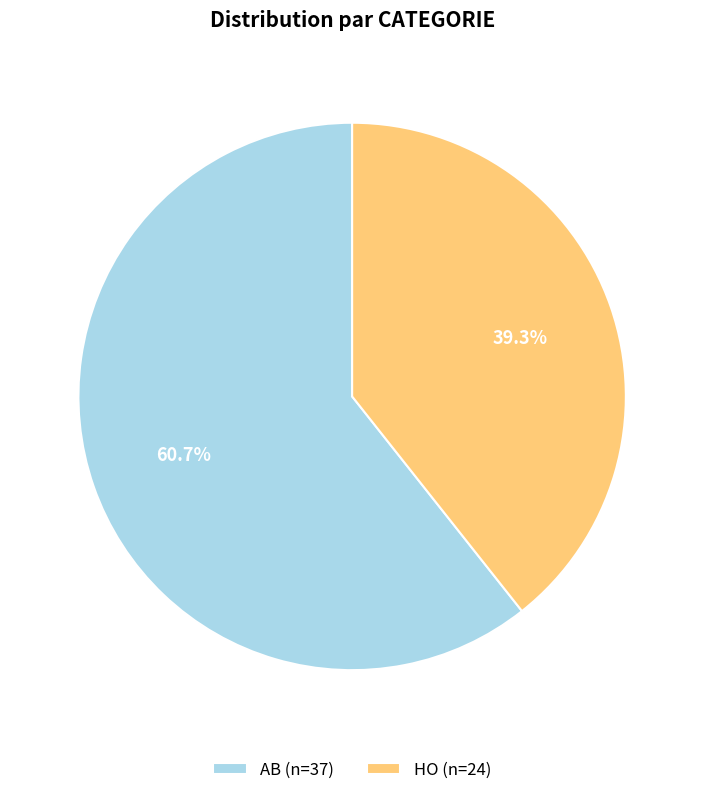

Between AB (n=37) and HO (n=24), which is larger?

AB (n=37)